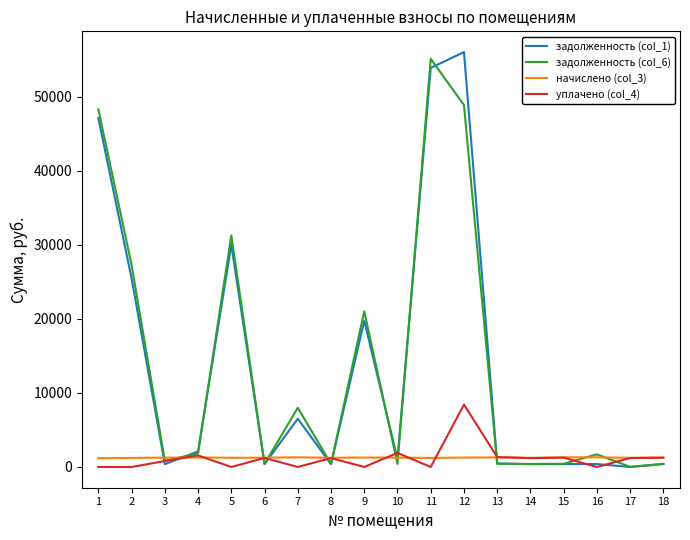

Is the value of начислено (col_3) at 8 greater than the value of задолженность (col_1) at 15?

Yes